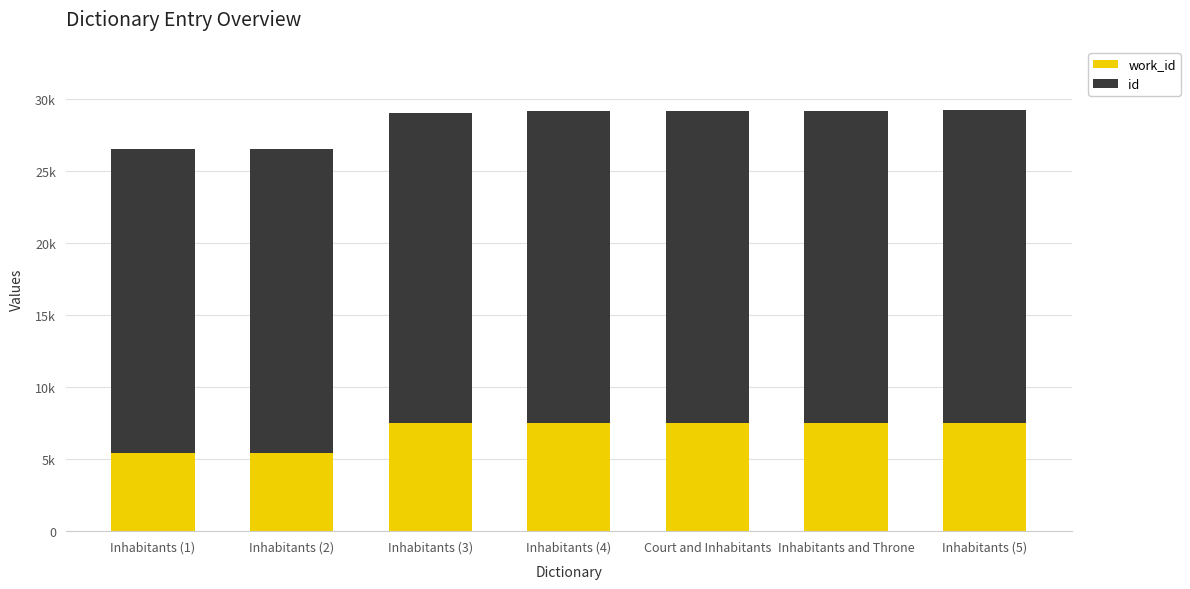

What position from the left is Inhabitants (4)?

4